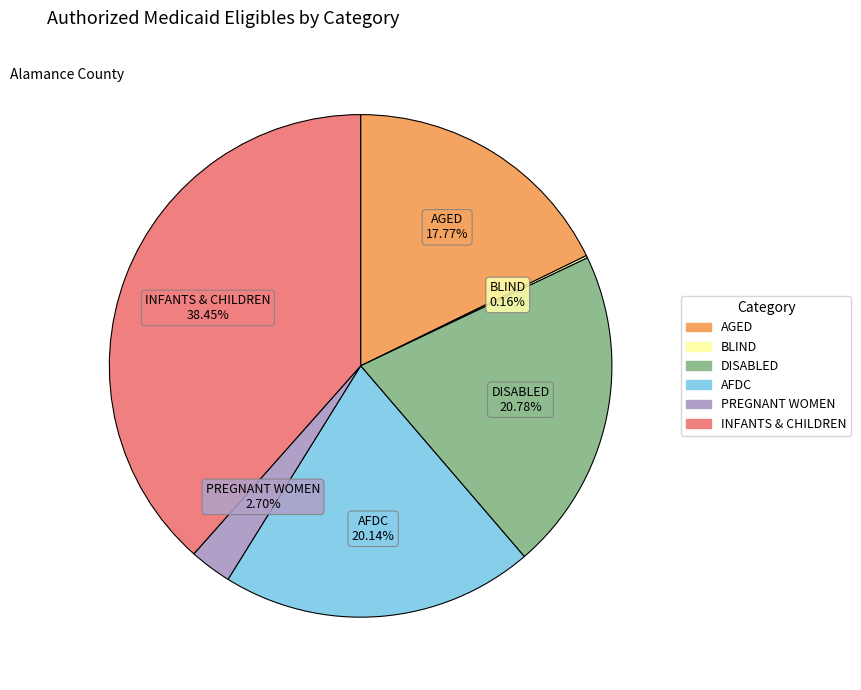

To the nearest percent, what is the average slice percentage?

17%